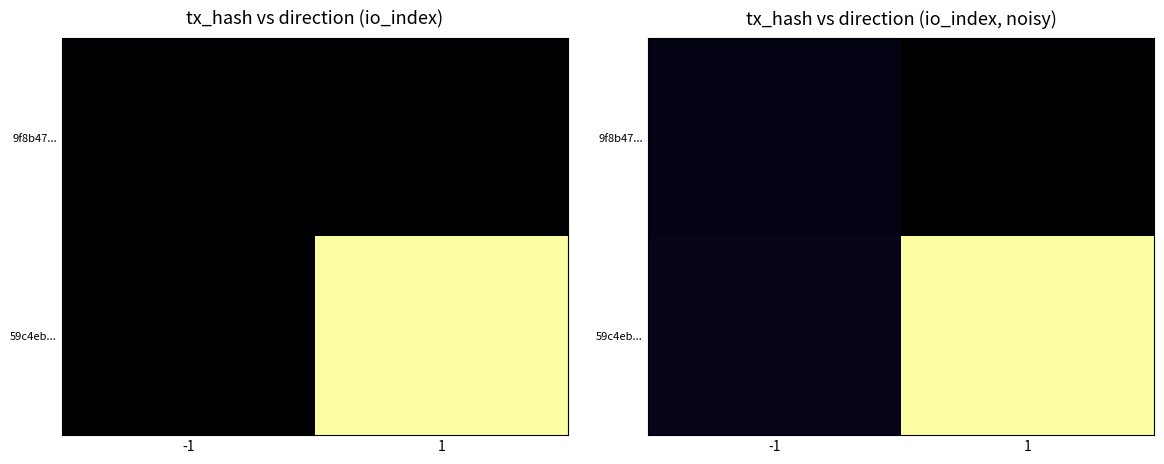

List the labels in order of 59c4eb... value, largest first.

1, -1